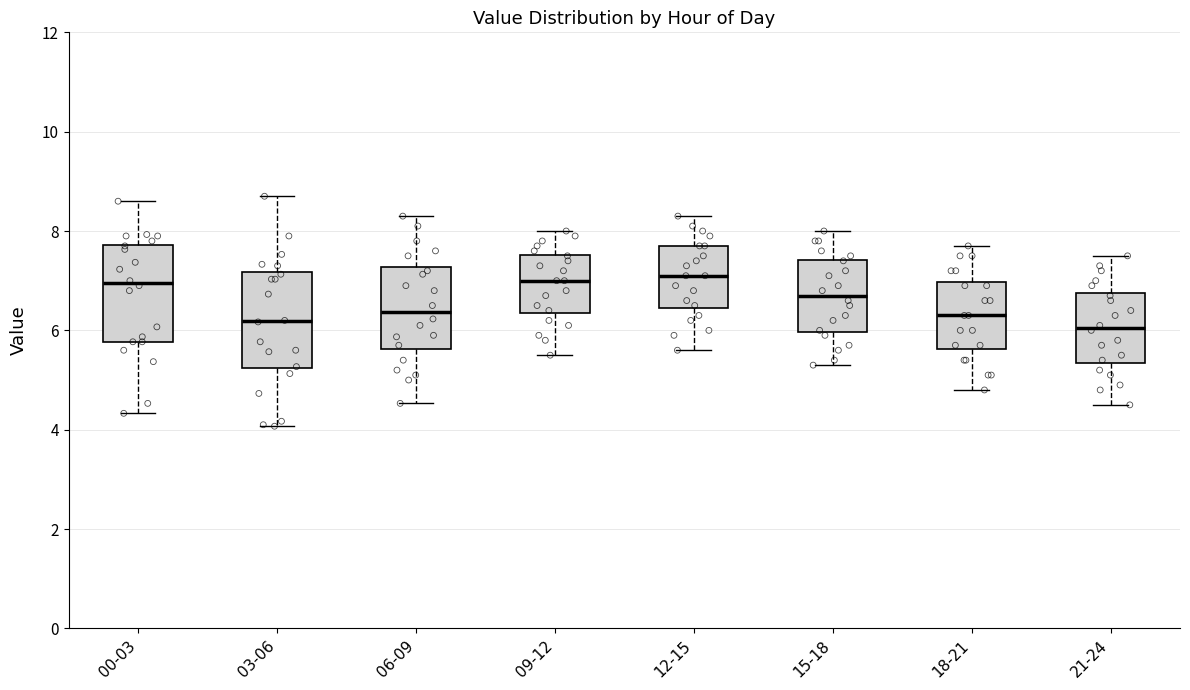

Where does the median line of the box for 12-15 sit on the y-axis? The values are not printed on the chart, so give them approximately, as read against the axis.

7.2